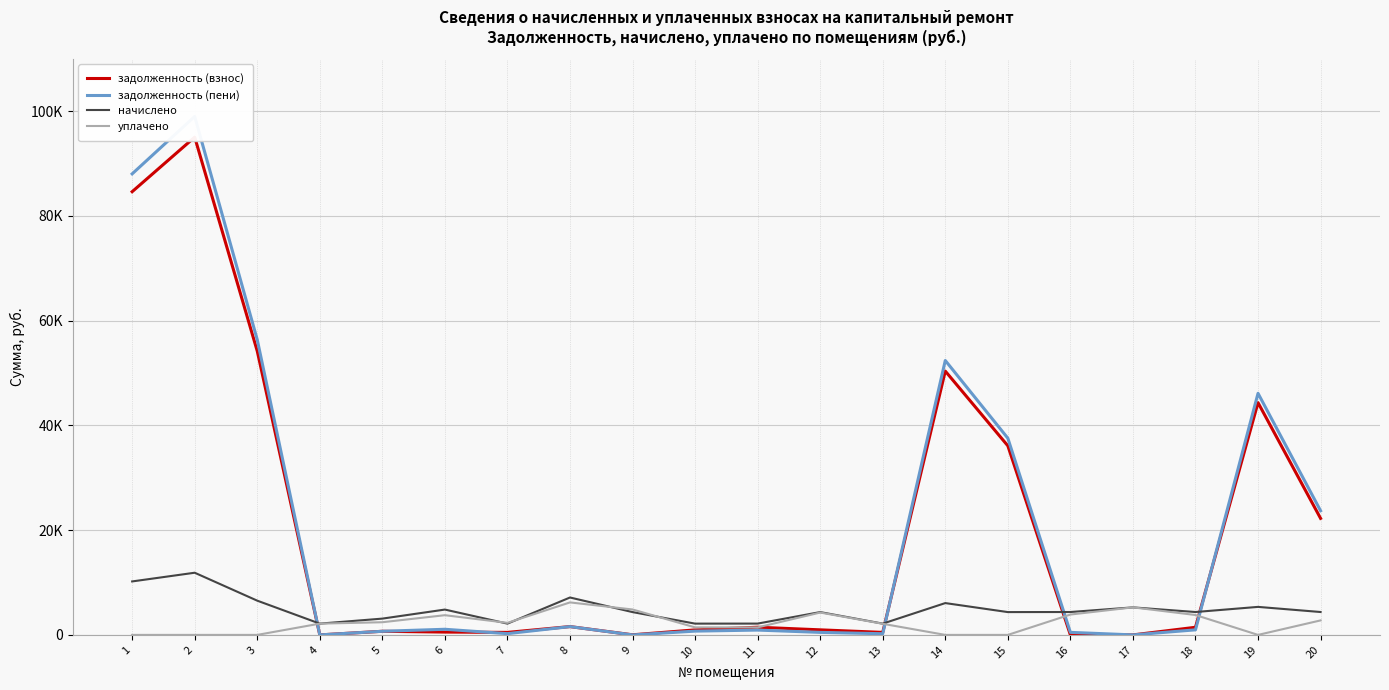

At which label does задолженность (взнос) reach its minimum?

16